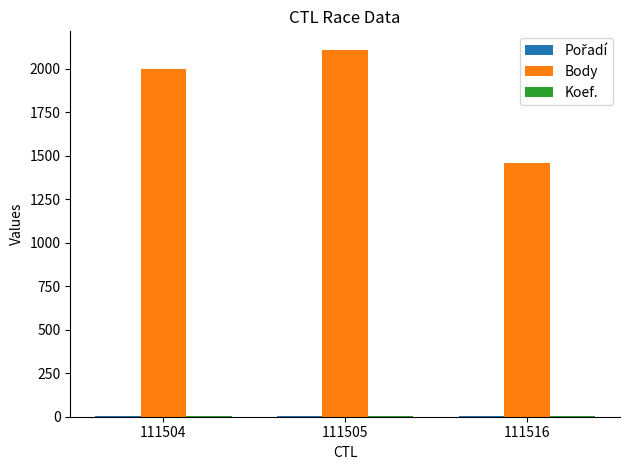

The Body series shows 1459 at 111516. True or false?

True